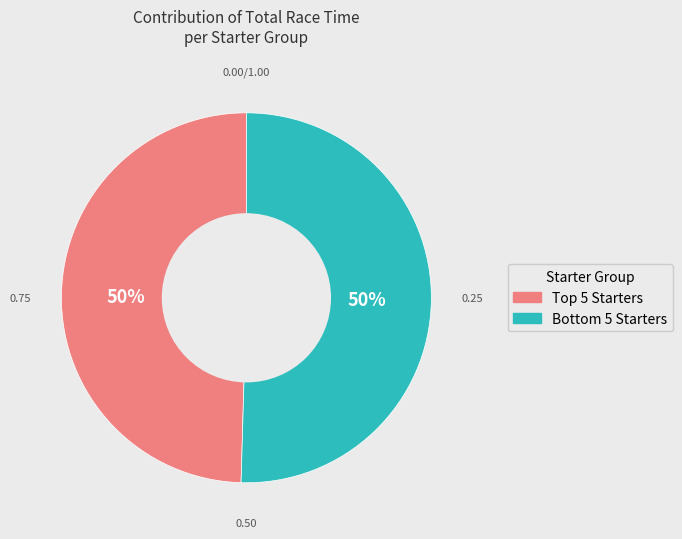

Count the number of slices in the pie.

2